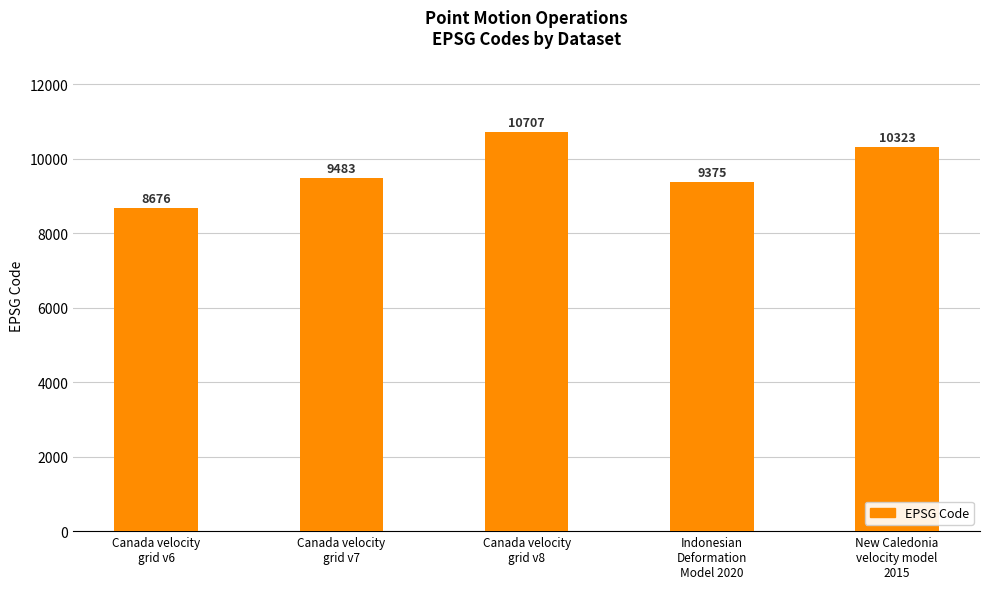

What is the label of the 4th bar from the right?

Canada velocity
grid v7